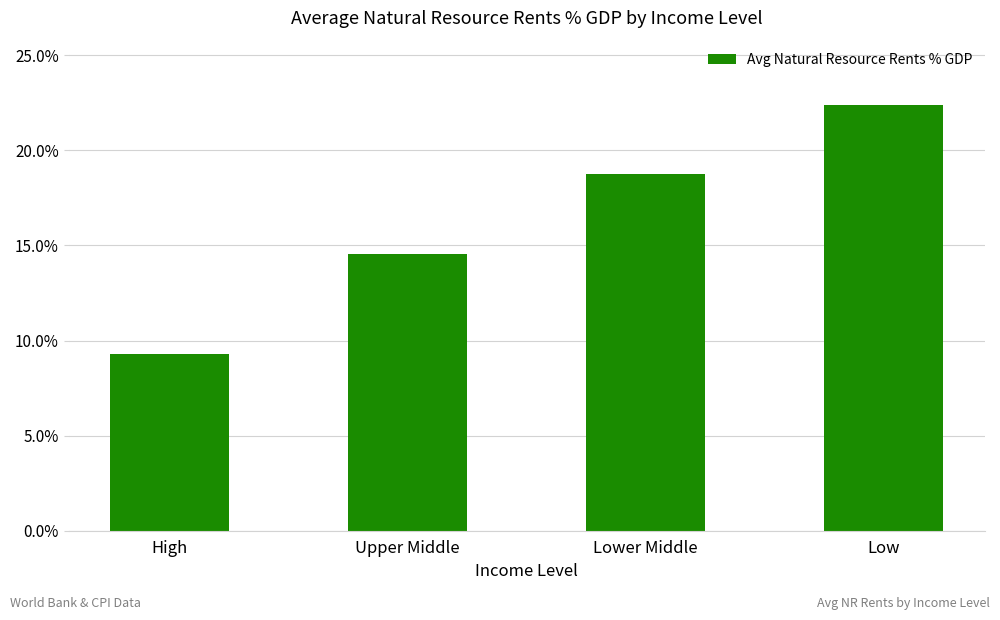

What is the label of the 4th bar from the right?

High